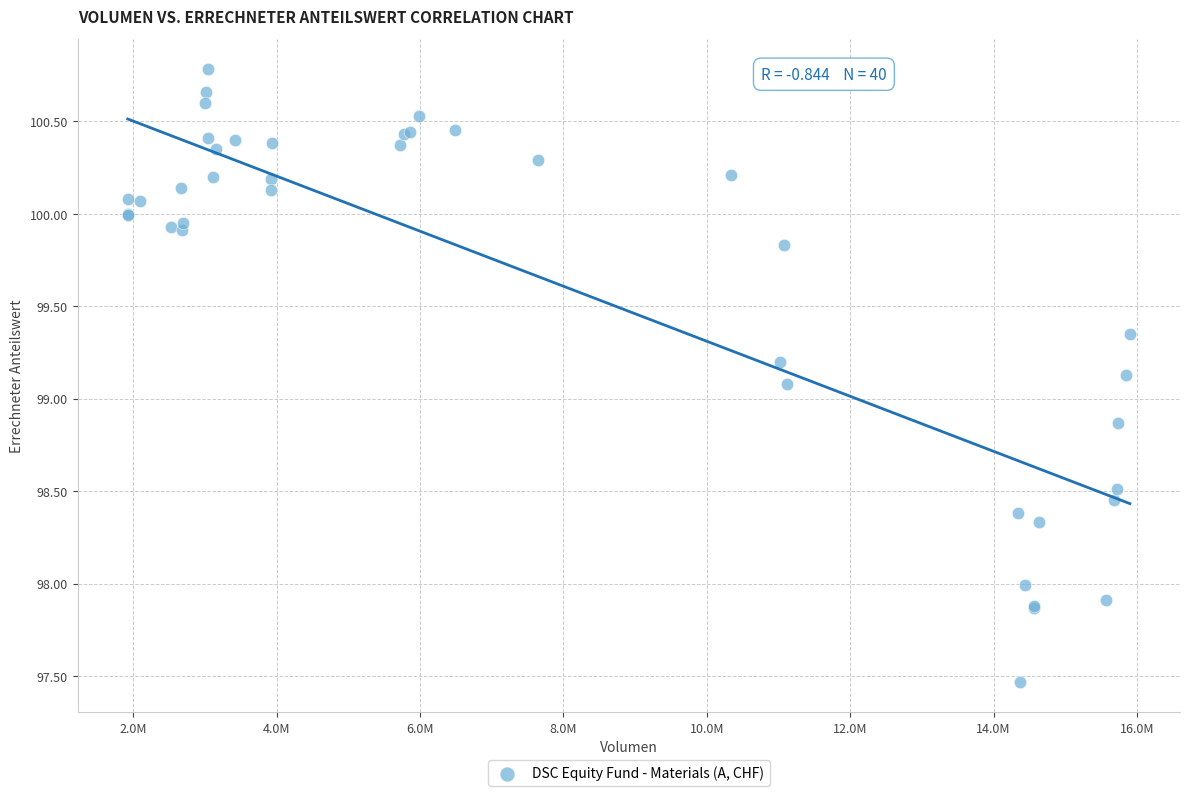

What Y value in the scatter plot is closest to 99?

99.1